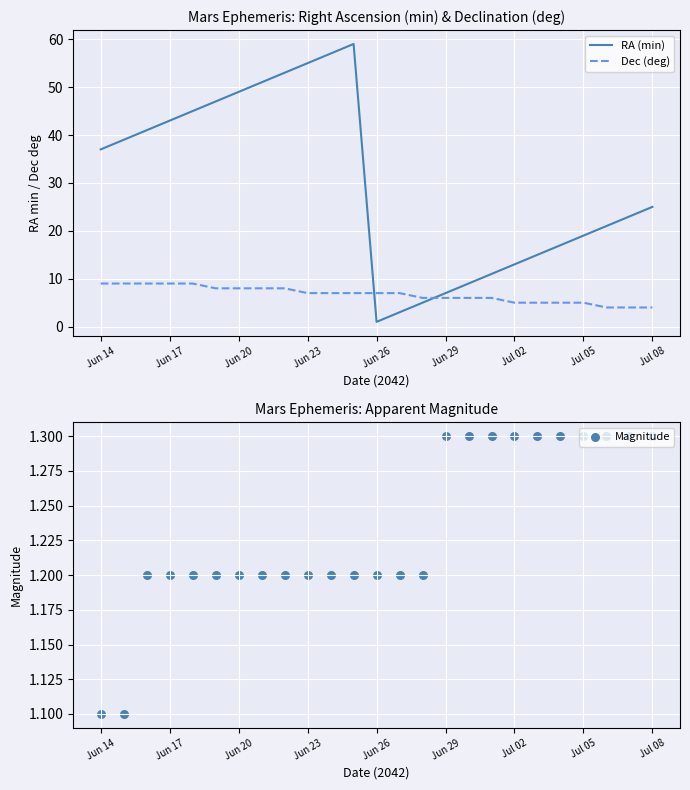

Which series has the widest spread of Y values?

RA (min)